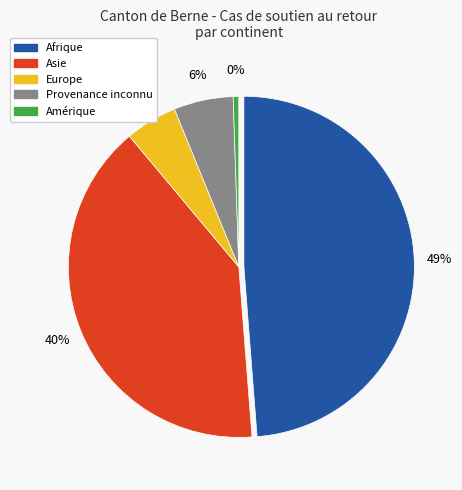

What percentage is the Provenance inconnu slice, to the nearest percent?

6%